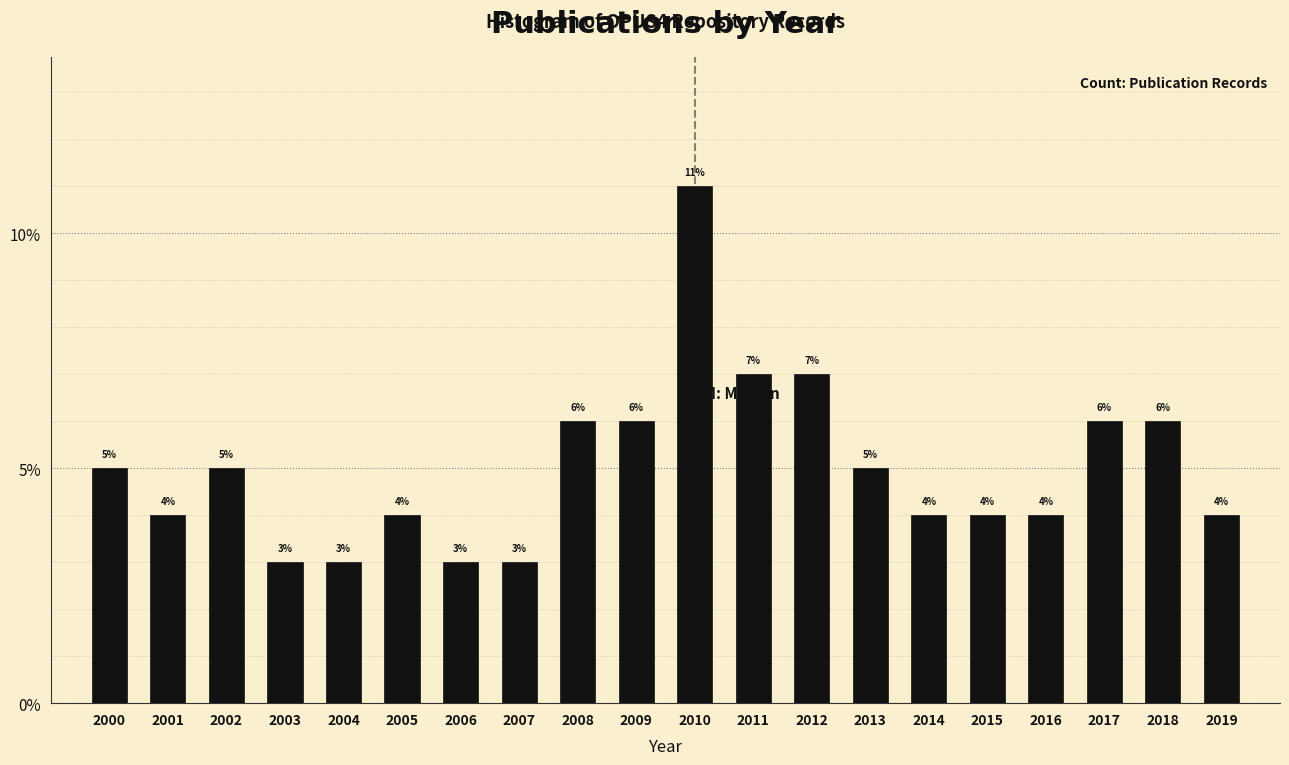

Reading left to right, extract all data points from this chart.

5.0	4.0	5.0	3.0	3.0	4.0	3.0	3.0	6.0	6.0	11.0	7.0	7.0	5.0	4.0	4.0	4.0	6.0	6.0	4.0